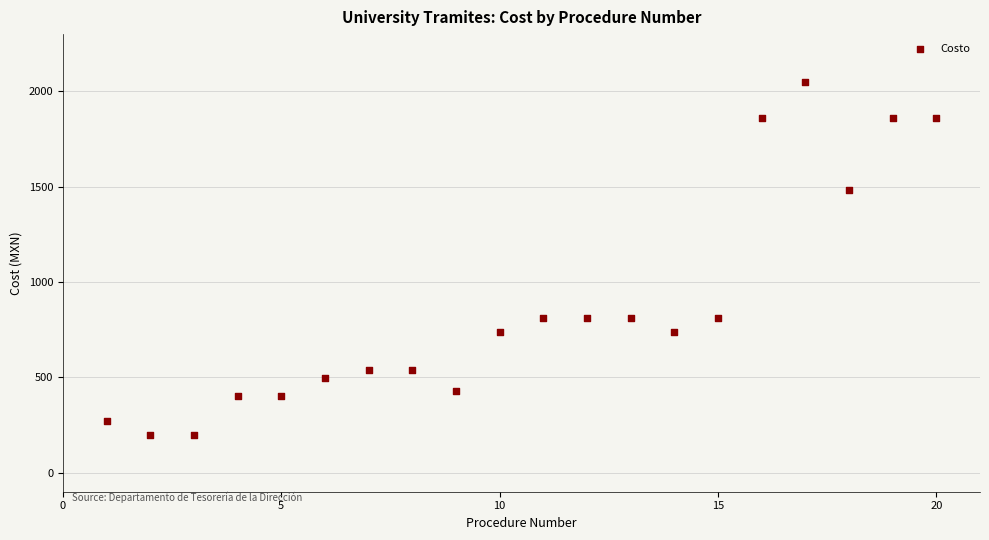

What is the range of Y values (max minus min)?

1850